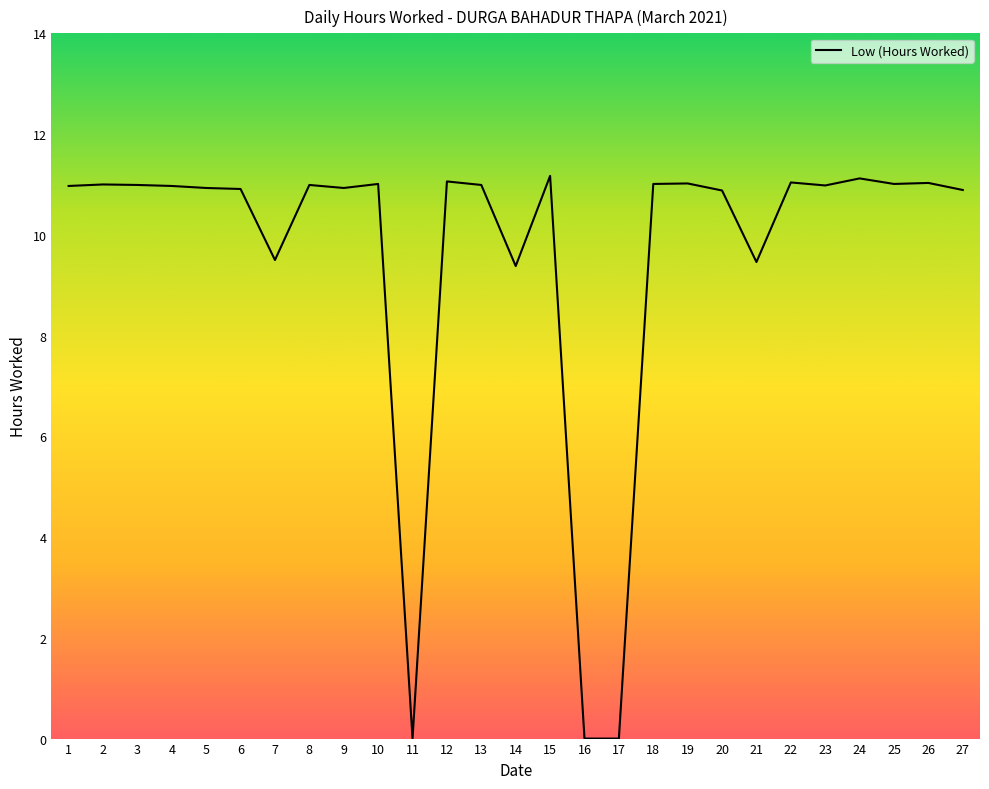

Where does the data first go above 10?

1